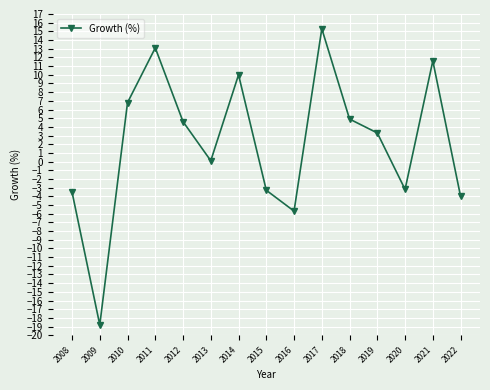

Count the number of categories in the chart.

15